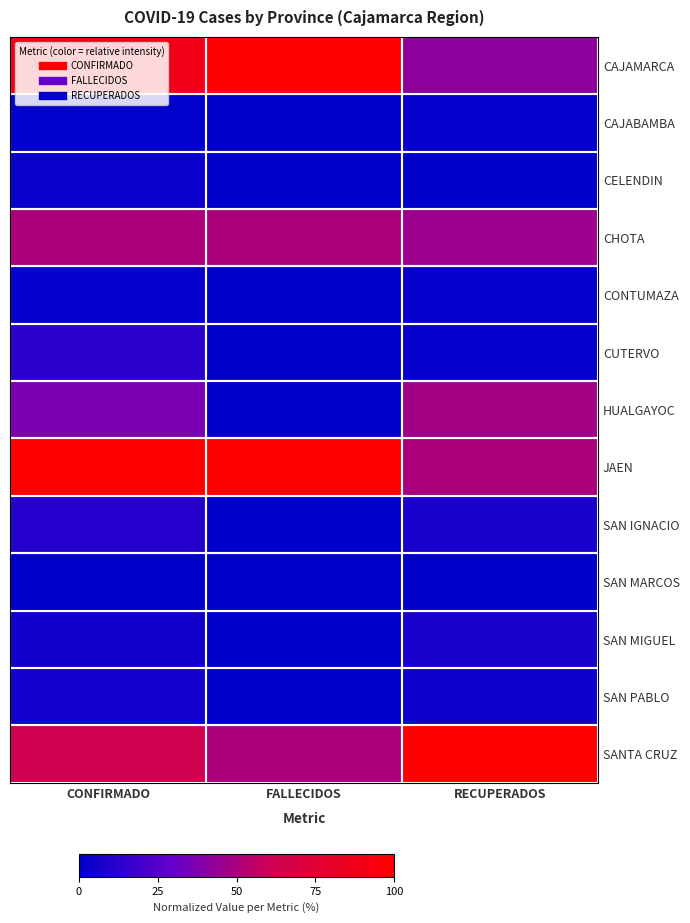

Between FALLECIDOS and RECUPERADOS, which is larger?

FALLECIDOS